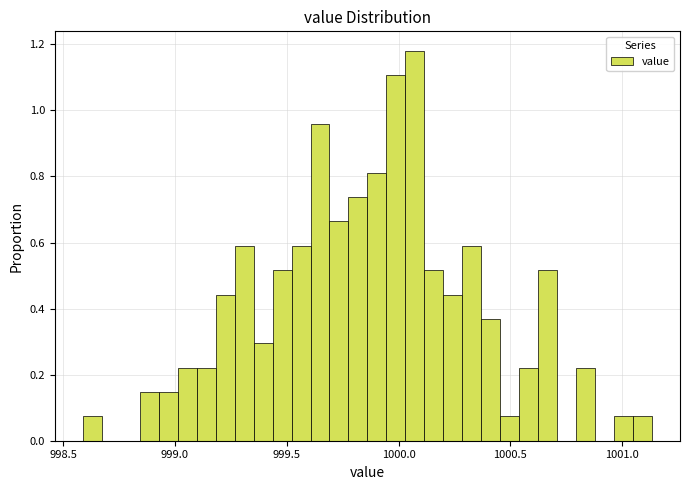

Around what value on the x-axis is the tallest bar? Give the approximate position of its centre, as read against the axis.

1000.05